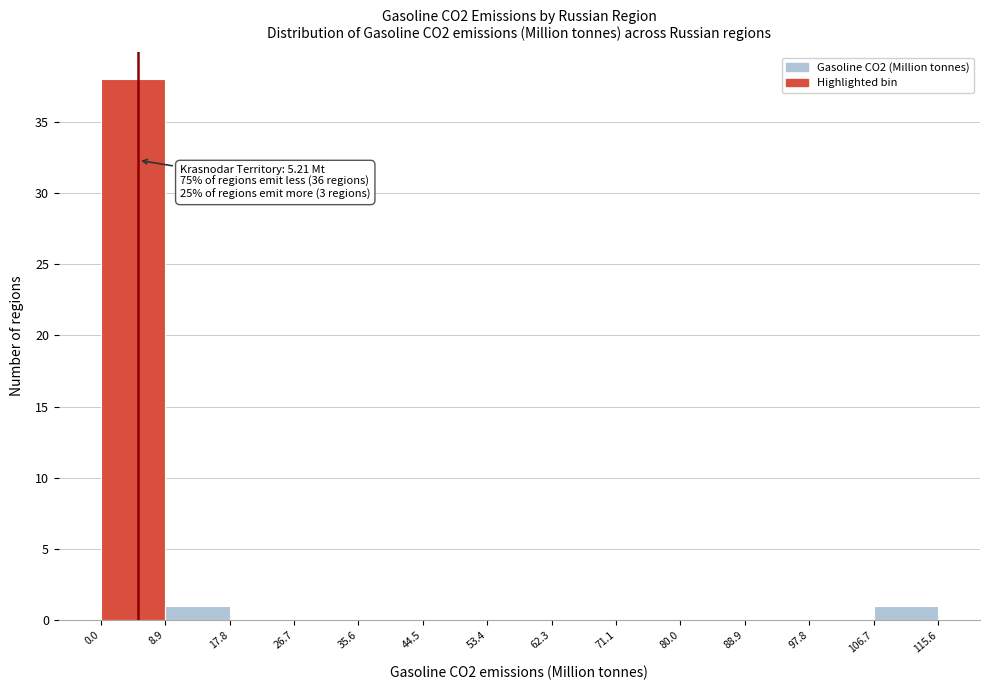

Over which range of the x-axis is the bar tallest?

0.0 to 8.9